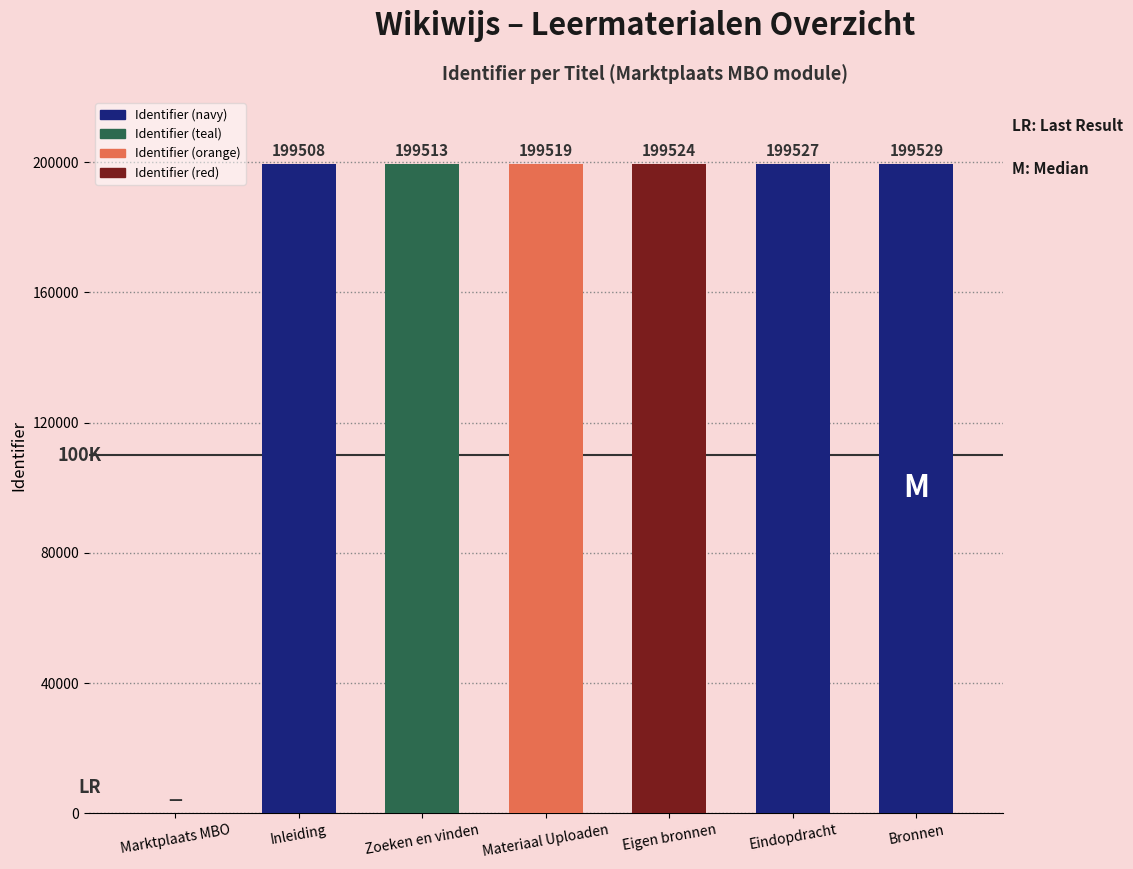

What is the maximum value shown in the chart?

199529